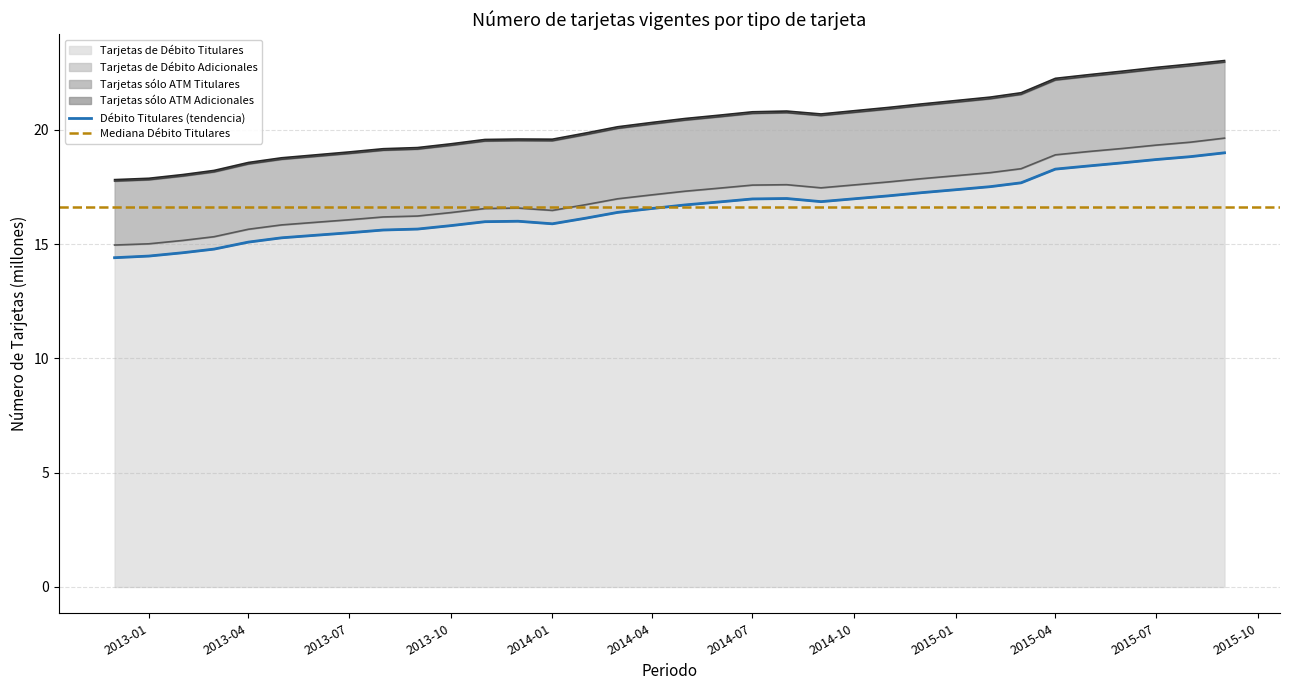

What is the maximum value for Tarjetas de Débito Titulares?

19.0